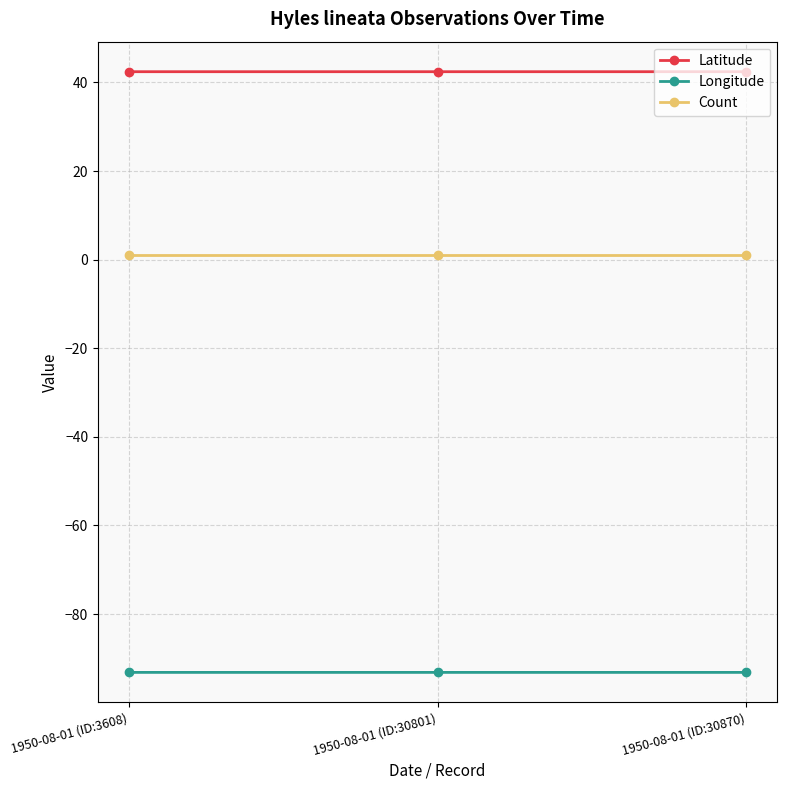

Which series has the largest total across all categories?

Latitude